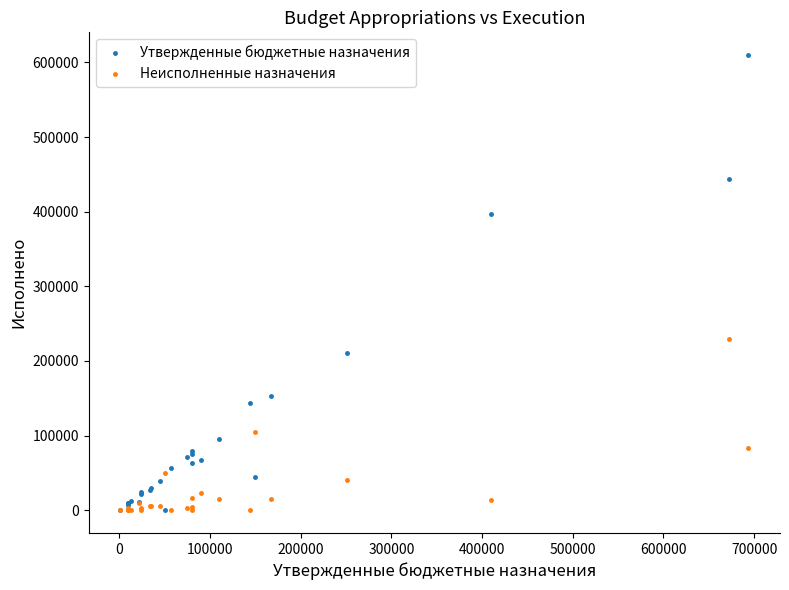

What are all the series names shown in the legend?

Утвержденные бюджетные назначения, Неисполненные назначения